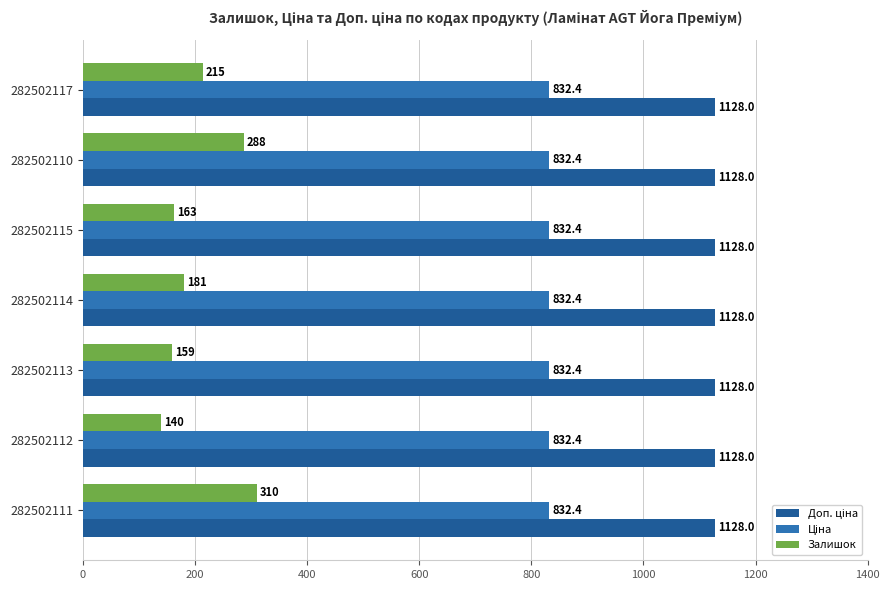

Which series changed the most between 282502115 and 282502111?

Залишок